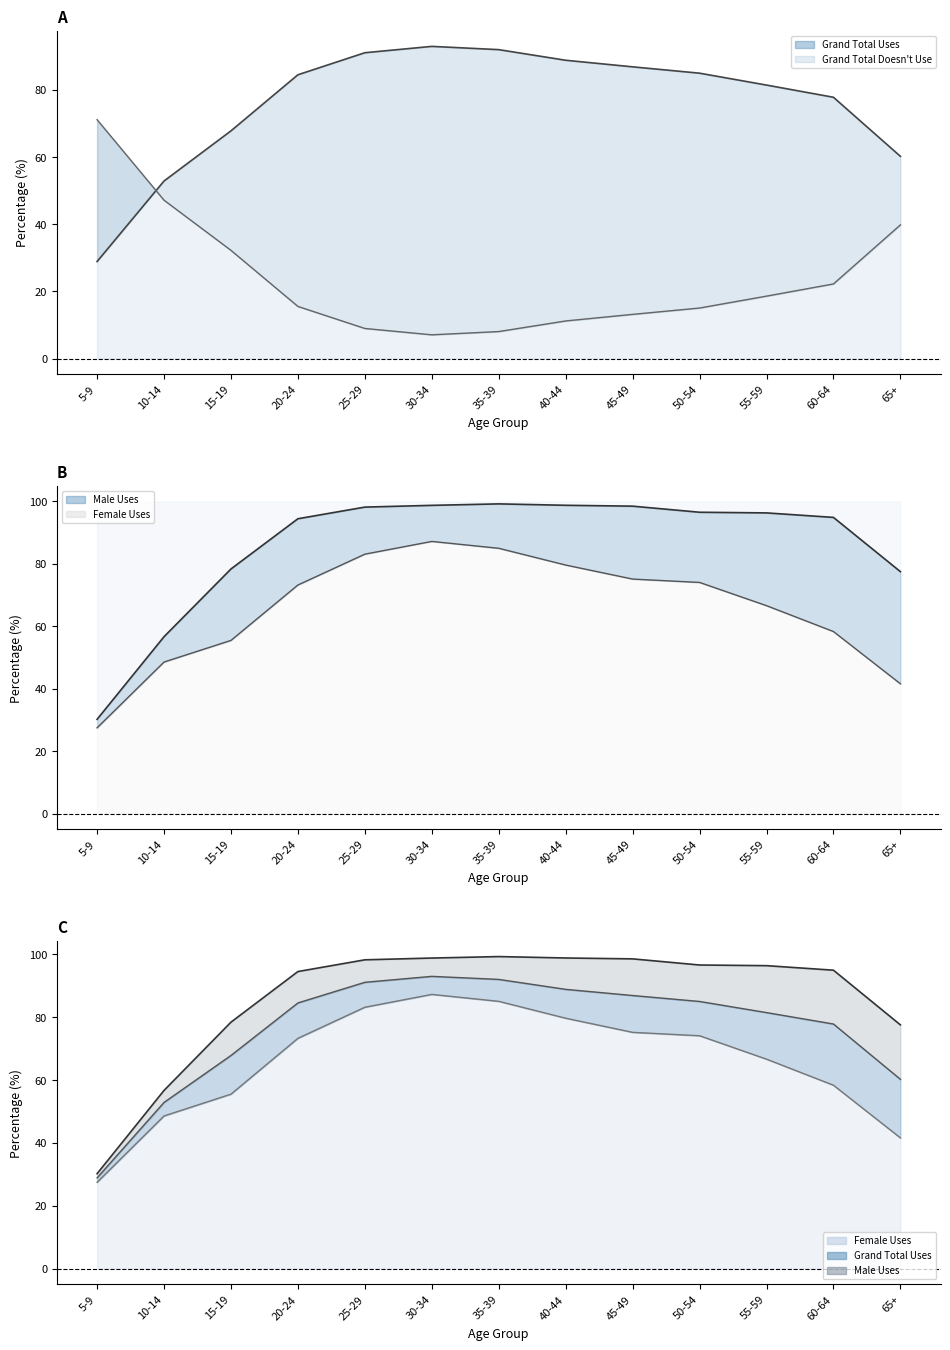

Is it true that Grand Total equals 81.4 at 55-59?

True